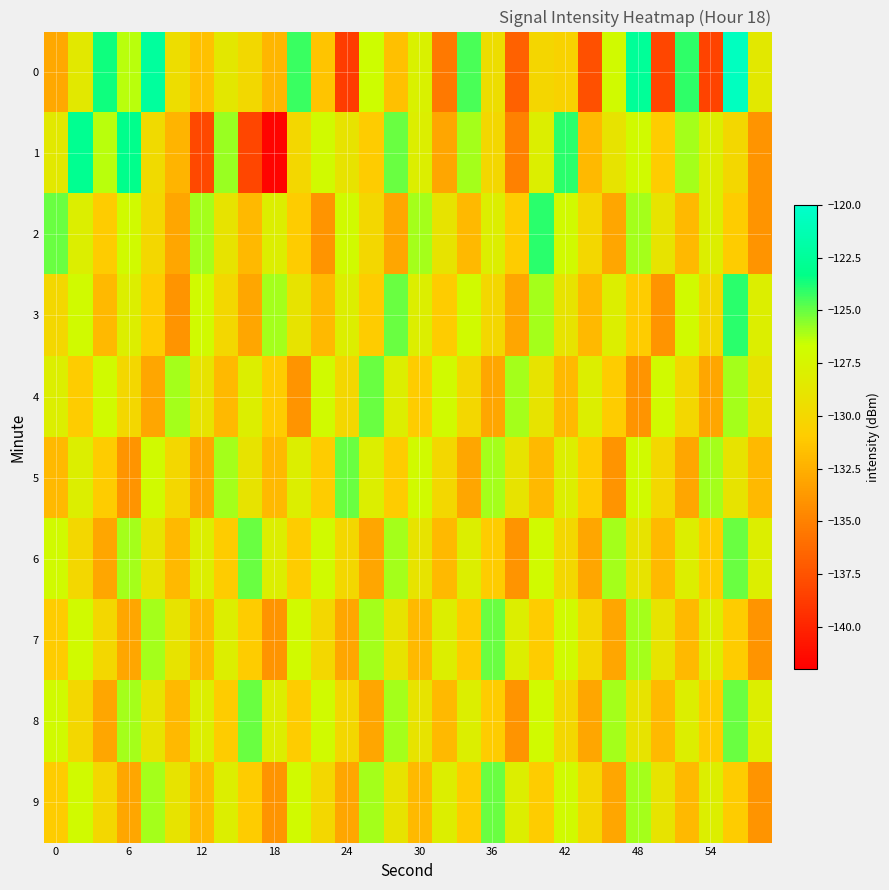

Reading left to right, what are all the values shown in this chart?

0: -132.9	-128.6	-123.6	-126.3	-122.2	-129.5	-131.6	-128.7	-129.9	-132.2	-124.2	-131.4	-138.7	-126.8	-131.7	-127.8	-135.5	-124.5	-129.5	-136.7	-130.1	-130.4	-137.7	-127.0	-122.6	-138.2	-124.1	-138.4	-120.7	-128.5
1: -128.5	-122.9	-126.3	-123.1	-129.8	-132.2	-138.1	-125.8	-138.2	-141.7	-130.0	-127.0	-129.0	-131.0	-125.0	-128.0	-133.0	-126.0	-130.0	-135.0	-128.0	-124.0	-132.0	-129.0	-127.0	-131.0	-126.0	-128.0	-130.0	-134.0
2: -125.0	-128.0	-131.0	-127.0	-130.0	-133.0	-126.0	-129.0	-132.0	-128.0	-131.0	-134.0	-127.0	-130.0	-133.0	-126.0	-129.0	-132.0	-128.0	-131.0	-124.0	-127.0	-130.0	-133.0	-126.0	-129.0	-132.0	-128.0	-131.0	-134.0
3: -130.0	-127.0	-132.0	-128.0	-131.0	-134.0	-127.0	-130.0	-133.0	-126.0	-129.0	-132.0	-128.0	-131.0	-125.0	-128.0	-131.0	-127.0	-130.0	-133.0	-126.0	-129.0	-132.0	-128.0	-131.0	-134.0	-127.0	-130.0	-124.0	-128.0
4: -128.0	-131.0	-127.0	-130.0	-133.0	-126.0	-129.0	-132.0	-128.0	-131.0	-134.0	-127.0	-130.0	-125.0	-128.0	-131.0	-127.0	-130.0	-133.0	-126.0	-129.0	-132.0	-128.0	-131.0	-134.0	-127.0	-130.0	-133.0	-126.0	-129.0
5: -132.0	-128.0	-131.0	-134.0	-127.0	-130.0	-133.0	-126.0	-129.0	-132.0	-128.0	-131.0	-125.0	-128.0	-131.0	-127.0	-130.0	-133.0	-126.0	-129.0	-132.0	-128.0	-131.0	-134.0	-127.0	-130.0	-133.0	-126.0	-129.0	-132.0
6: -127.0	-130.0	-133.0	-126.0	-129.0	-132.0	-128.0	-131.0	-125.0	-128.0	-131.0	-127.0	-130.0	-133.0	-126.0	-129.0	-132.0	-128.0	-131.0	-134.0	-127.0	-130.0	-133.0	-126.0	-129.0	-132.0	-128.0	-131.0	-125.0	-128.0
7: -131.0	-127.0	-130.0	-133.0	-126.0	-129.0	-132.0	-128.0	-131.0	-134.0	-127.0	-130.0	-133.0	-126.0	-129.0	-132.0	-128.0	-131.0	-125.0	-128.0	-131.0	-127.0	-130.0	-133.0	-126.0	-129.0	-132.0	-128.0	-131.0	-134.0
8: -127.0	-130.0	-133.0	-126.0	-129.0	-132.0	-128.0	-131.0	-125.0	-128.0	-131.0	-127.0	-130.0	-133.0	-126.0	-129.0	-132.0	-128.0	-131.0	-134.0	-127.0	-130.0	-133.0	-126.0	-129.0	-132.0	-128.0	-131.0	-125.0	-128.0
9: -131.0	-127.0	-130.0	-133.0	-126.0	-129.0	-132.0	-128.0	-131.0	-134.0	-127.0	-130.0	-133.0	-126.0	-129.0	-132.0	-128.0	-131.0	-125.0	-128.0	-131.0	-127.0	-130.0	-133.0	-126.0	-129.0	-132.0	-128.0	-131.0	-134.0